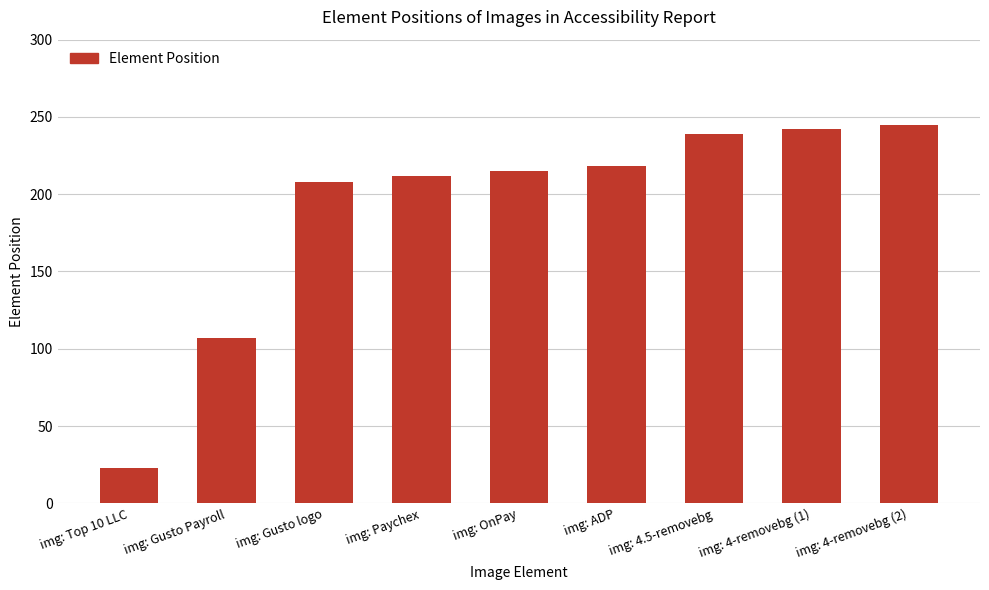

Count the number of data series in this chart.

1